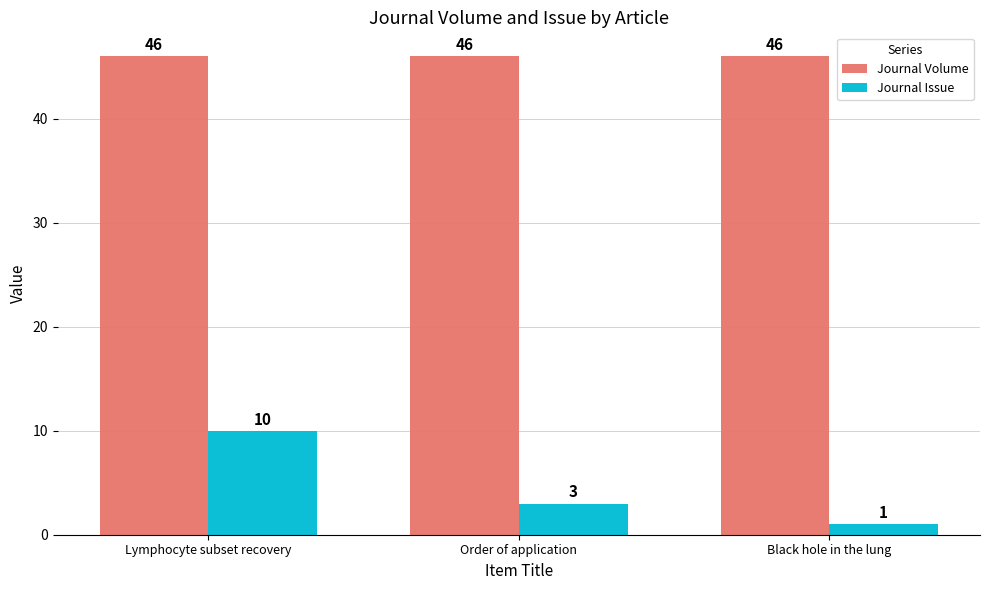

Reading left to right, transcribe all the data shown in this chart.

Journal Volume: 46	46	46
Journal Issue: 10	3	1